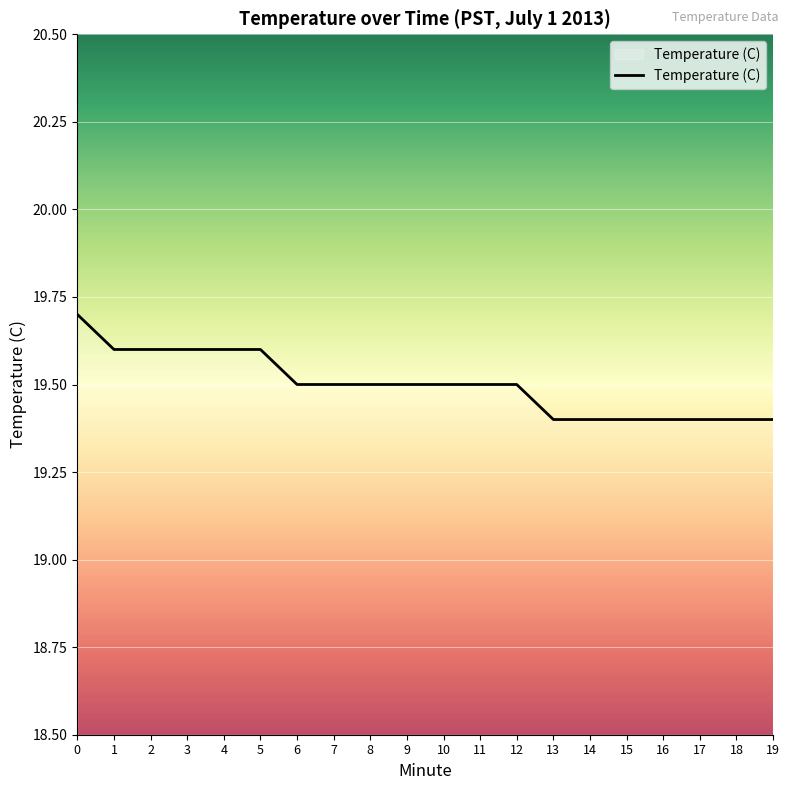

What is the greatest value displayed?

19.7